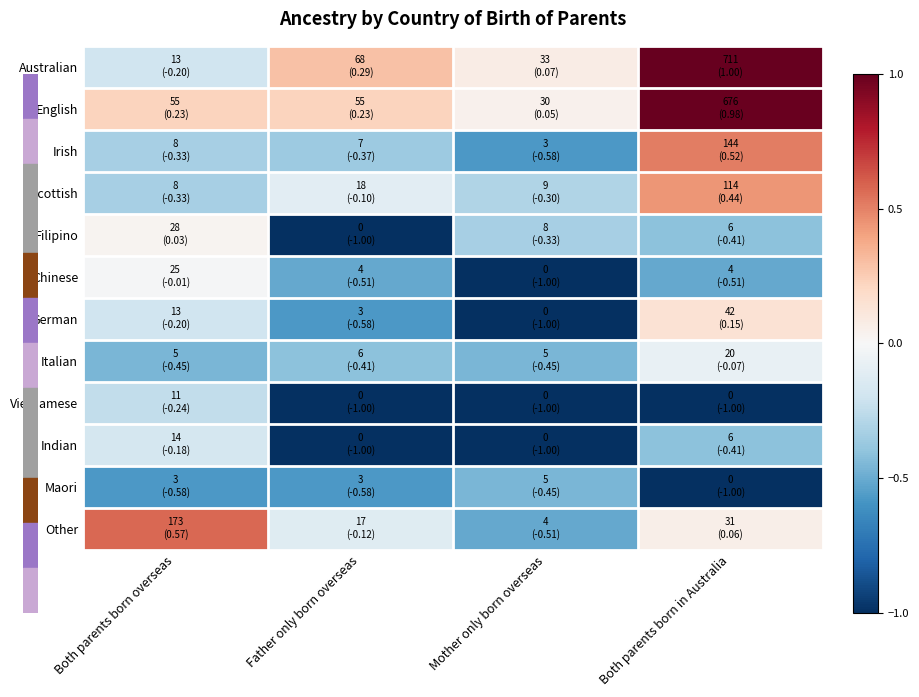

Reading right to left, extract all data points from this chart.

Australian: Both parents born in Australia=1.0	Mother only born overseas=0.1	Father only born overseas=0.3	Both parents born overseas=-0.2
English: Both parents born in Australia=1.0	Mother only born overseas=0.0	Father only born overseas=0.2	Both parents born overseas=0.2
Irish: Both parents born in Australia=0.5	Mother only born overseas=-0.6	Father only born overseas=-0.4	Both parents born overseas=-0.3
Scottish: Both parents born in Australia=0.4	Mother only born overseas=-0.3	Father only born overseas=-0.1	Both parents born overseas=-0.3
Filipino: Both parents born in Australia=-0.4	Mother only born overseas=-0.3	Father only born overseas=-1.0	Both parents born overseas=0.0
Chinese: Both parents born in Australia=-0.5	Mother only born overseas=-1.0	Father only born overseas=-0.5	Both parents born overseas=-0.0
German: Both parents born in Australia=0.1	Mother only born overseas=-1.0	Father only born overseas=-0.6	Both parents born overseas=-0.2
Italian: Both parents born in Australia=-0.1	Mother only born overseas=-0.5	Father only born overseas=-0.4	Both parents born overseas=-0.5
Vietnamese: Both parents born in Australia=-1.0	Mother only born overseas=-1.0	Father only born overseas=-1.0	Both parents born overseas=-0.2
Indian: Both parents born in Australia=-0.4	Mother only born overseas=-1.0	Father only born overseas=-1.0	Both parents born overseas=-0.2
Maori: Both parents born in Australia=-1.0	Mother only born overseas=-0.5	Father only born overseas=-0.6	Both parents born overseas=-0.6
Other: Both parents born in Australia=0.1	Mother only born overseas=-0.5	Father only born overseas=-0.1	Both parents born overseas=0.6